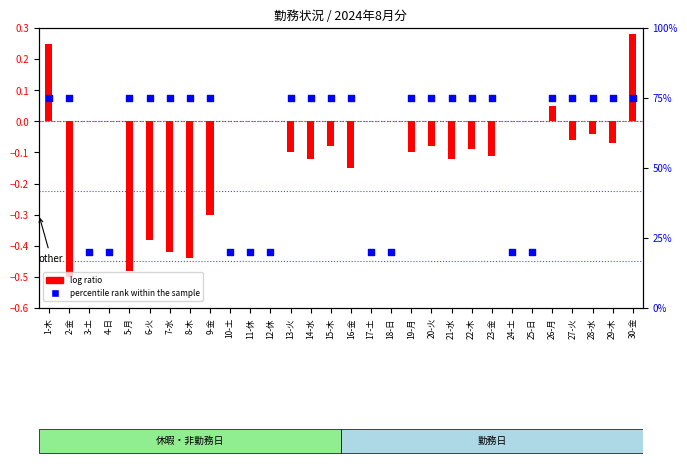

Which series has the widest spread of Y values?

percentile rank within the sample